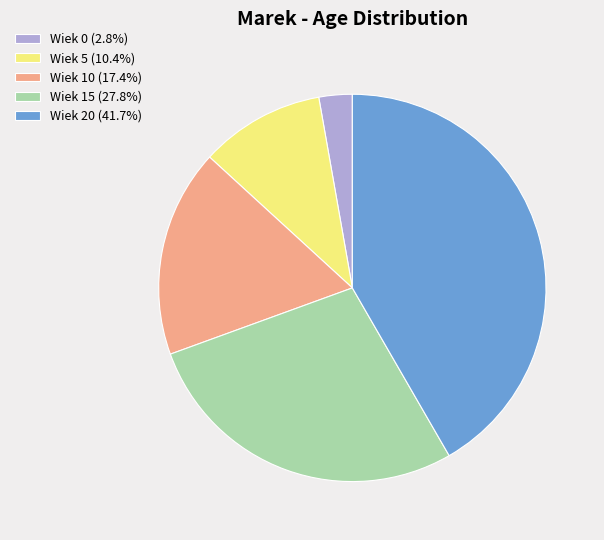

Is there a majority slice in this chart?

No